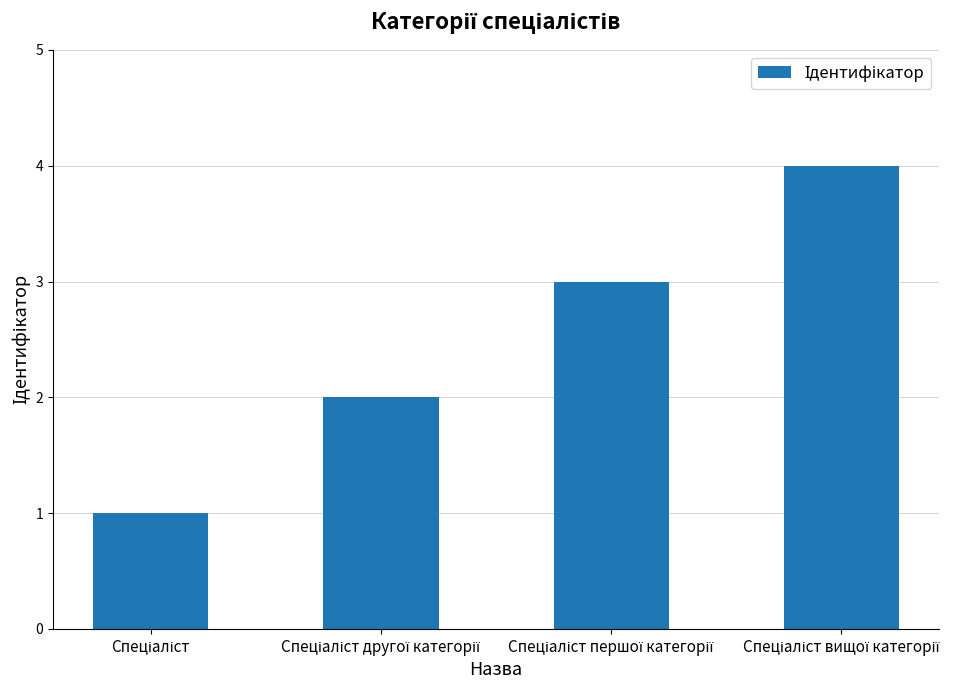

What is the greatest value displayed?

4